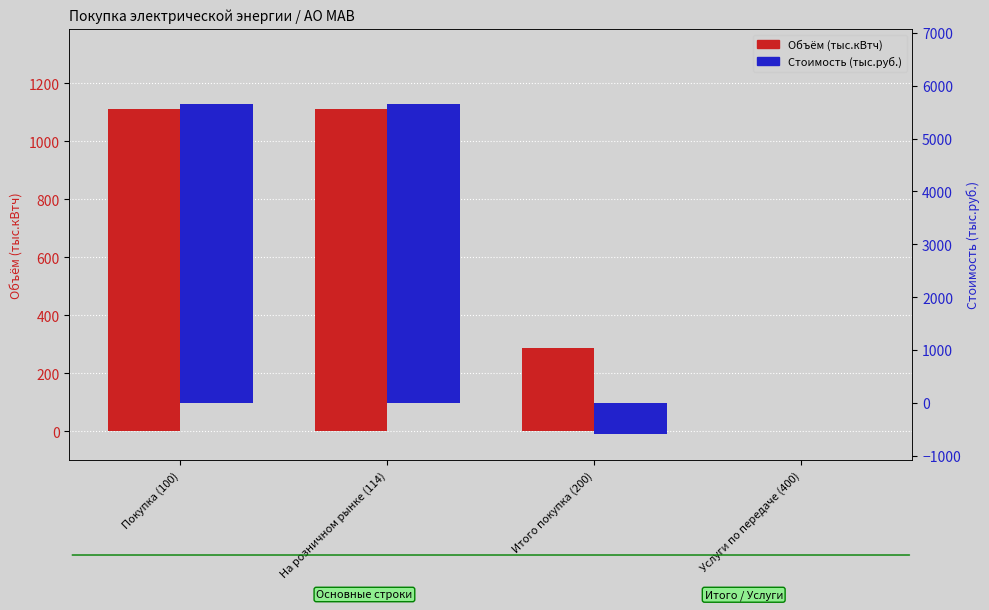

At which label is Стоимость (тыс.руб.) closest to 2537?

Услуги по передаче (400)